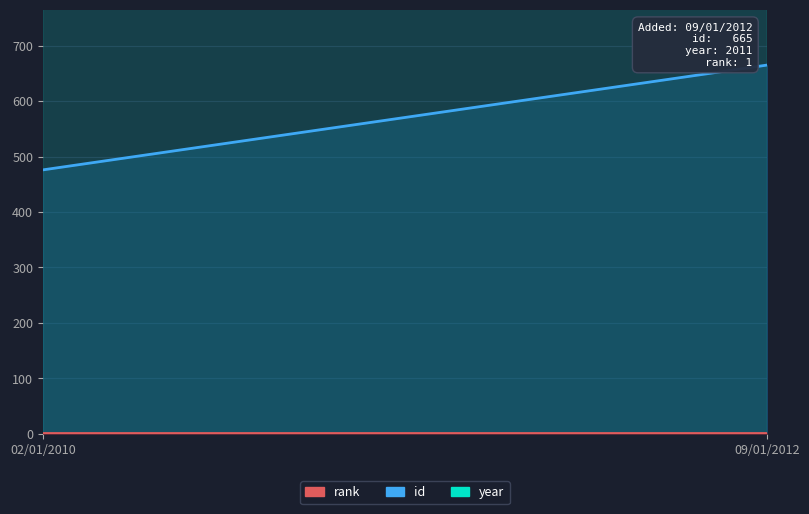

Reading left to right, what are all the values shown in this chart?

id: 02/01/2010=476	09/01/2012=665
rank: 02/01/2010=1	09/01/2012=1
year: 02/01/2010=2009	09/01/2012=2011